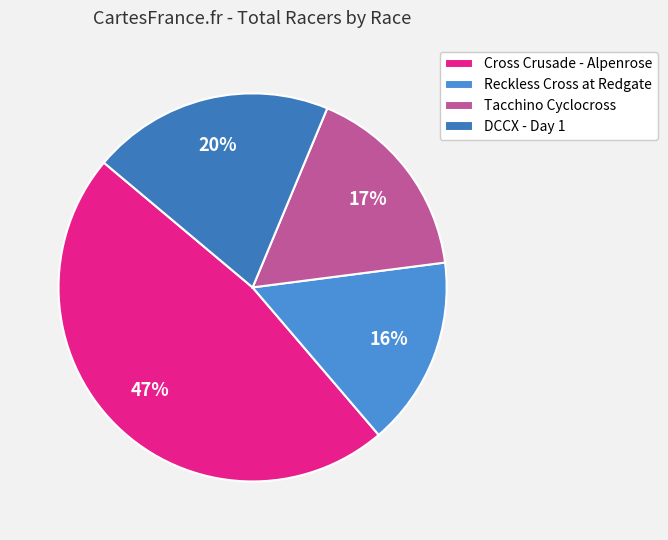

Combined, do Cross Crusade - Alpenrose and DCCX - Day 1 account for over 50%?

Yes